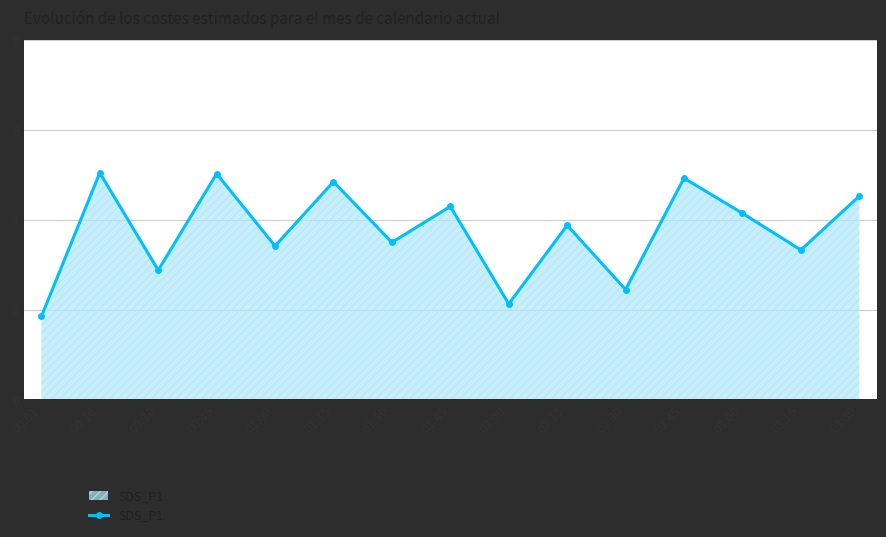

What is the average value?

3.8